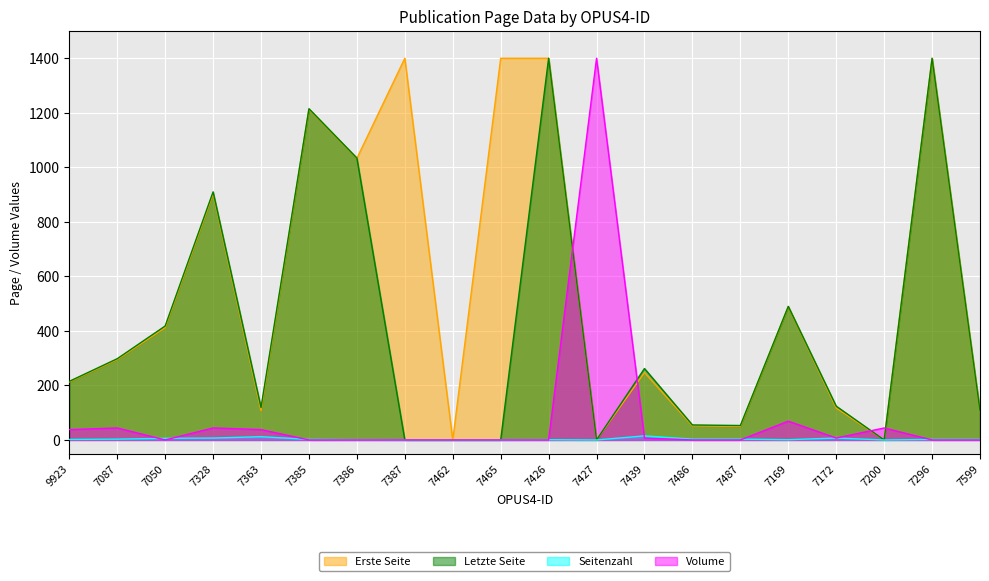

What is the difference between the maximum and minimum values in the Volume series?

1400